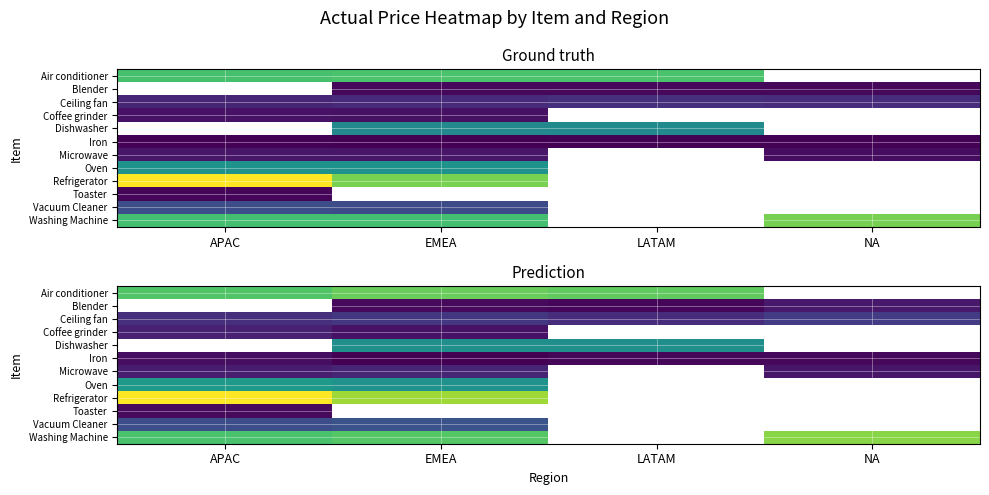

Count the number of categories in the chart.

4